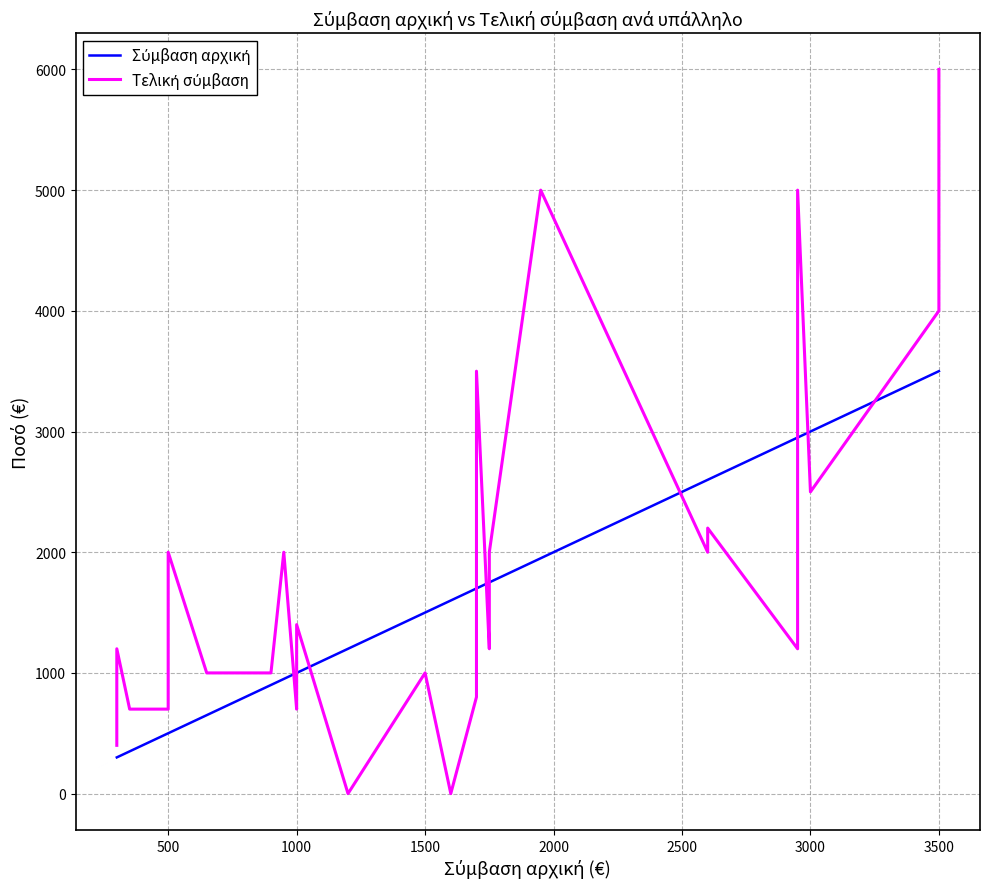

Rank the series at 3500 from highest to lowest value.

Τελική σύμβαση, Σύμβαση αρχική